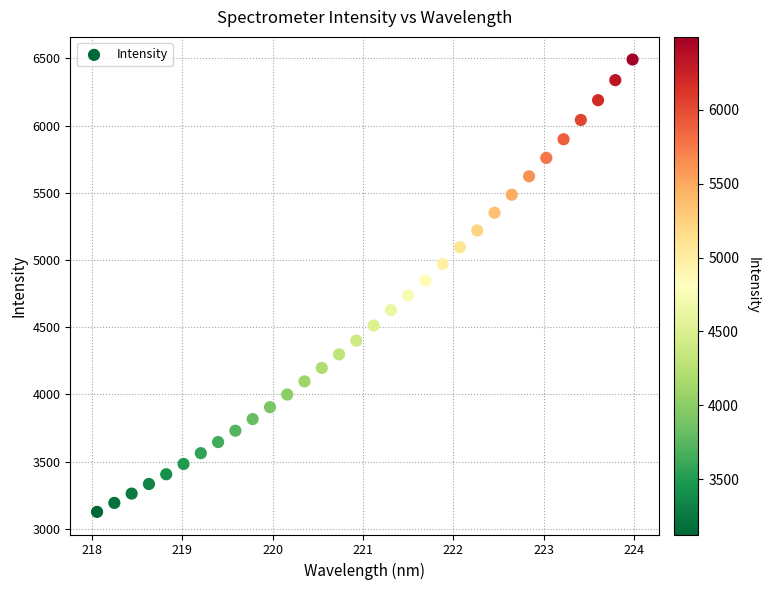

What is the range of X values (max minus min)?

5.9